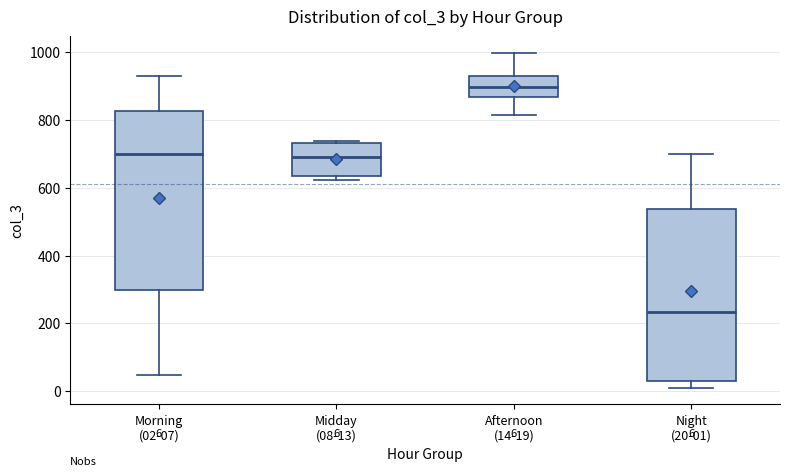

Which box has the highest median line?

Afternoon (14-19)